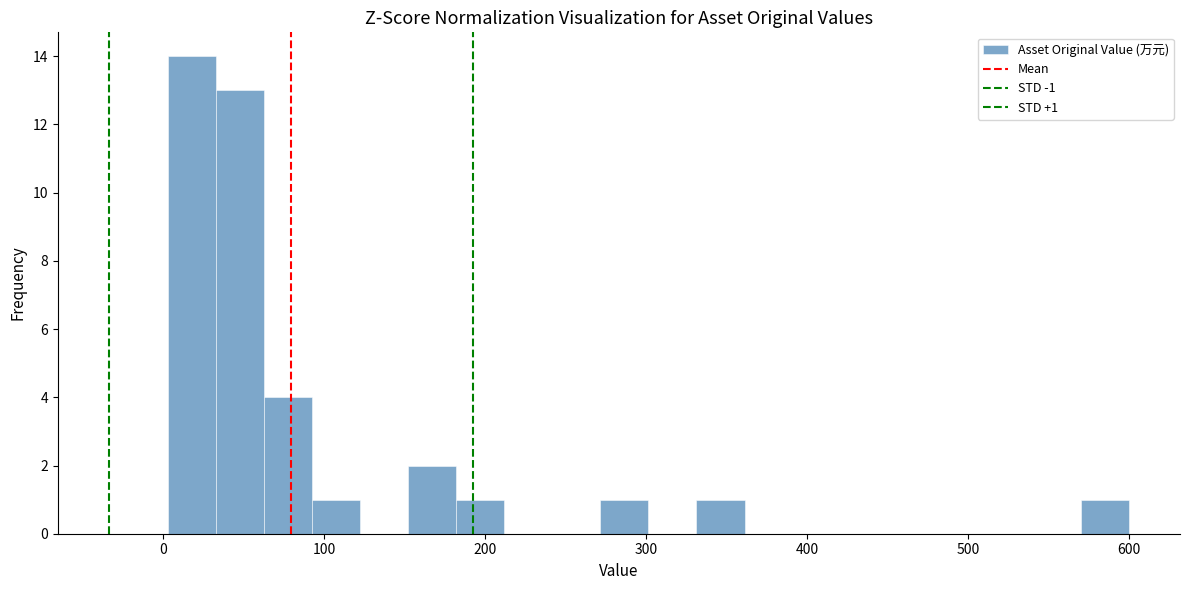

Read against the x-axis, roughly where is the centre of the tallest bar?

20